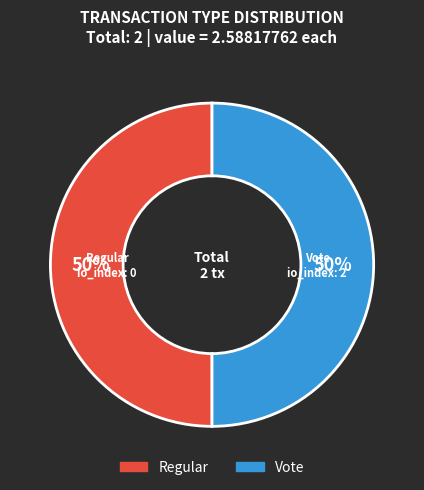

Combined, do Regular and Vote account for over 50%?

Yes